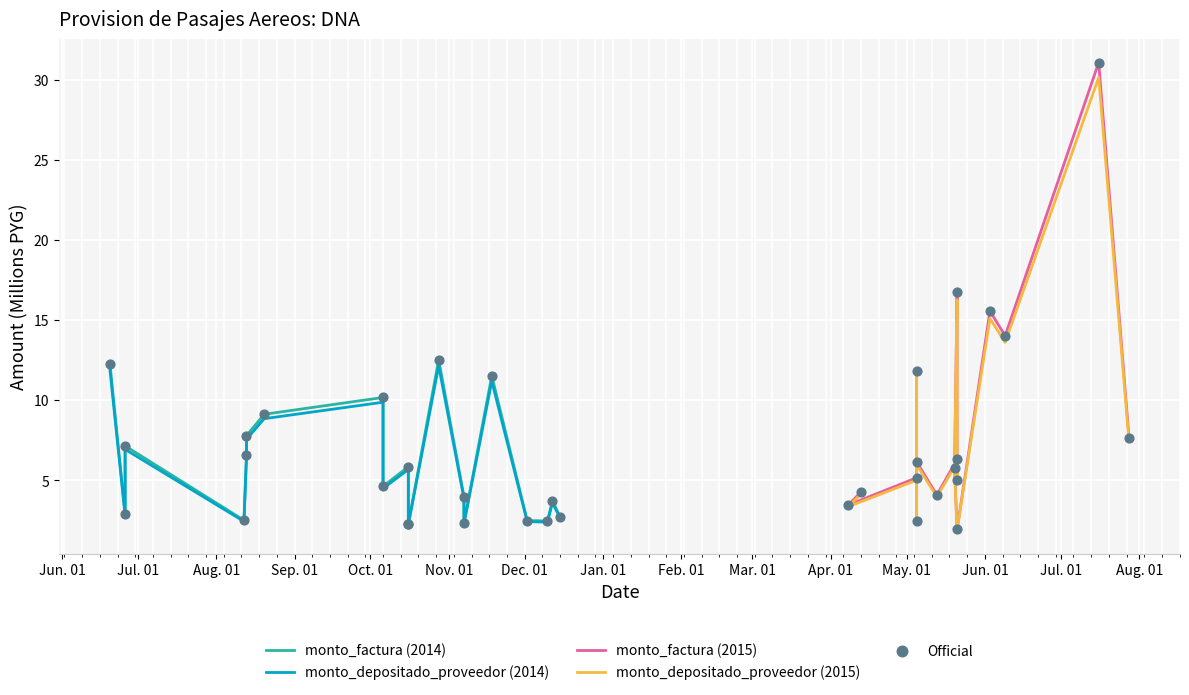

Is the value of monto_factura at 2014-12-15 greater than the value of monto_depositado_proveedor at 2014-08-13?

No